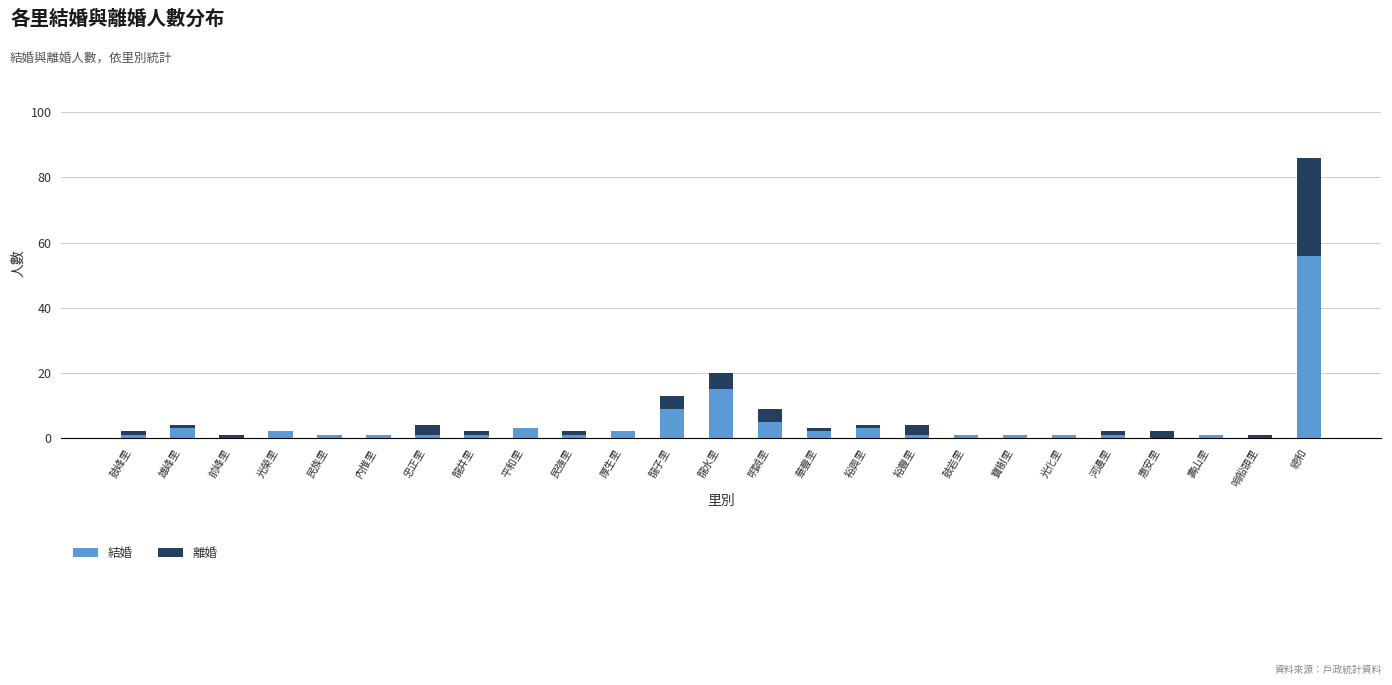

Is it true that 結婚 equals 0 at 前峰里?

True